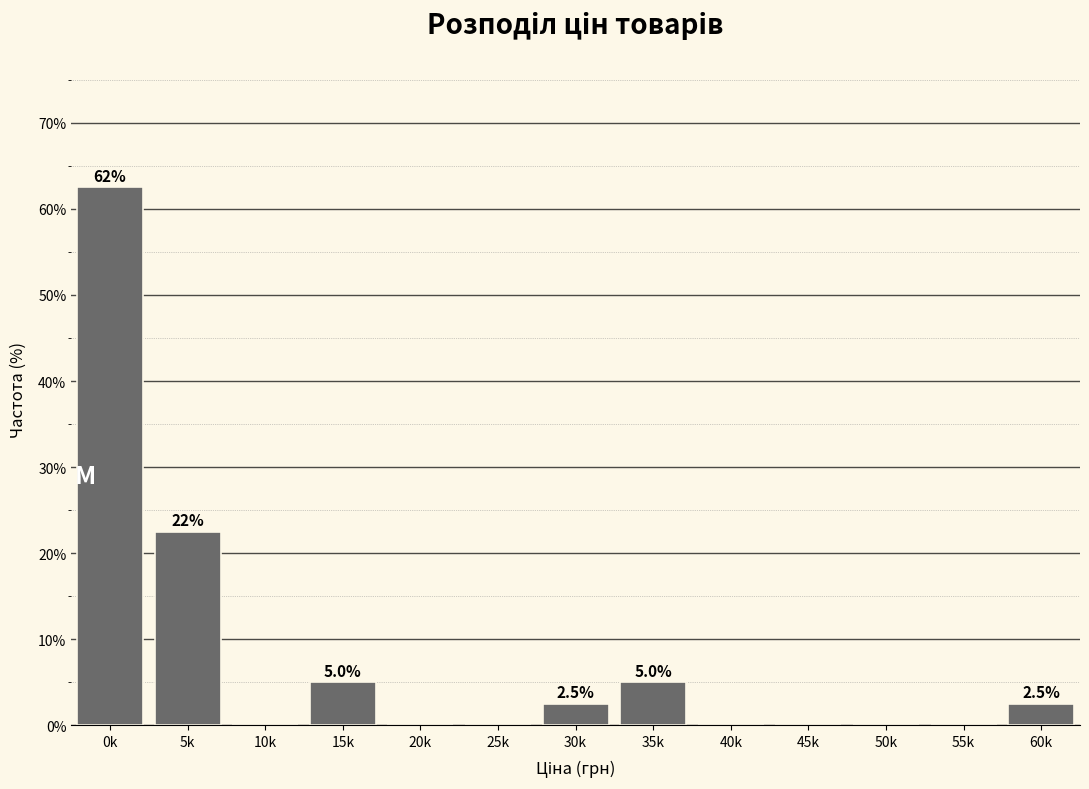

Reading right to left, transcribe all the data shown in this chart.

60k=2.5	55k=0.0	50k=0.0	45k=0.0	40k=0.0	35k=5.0	30k=2.5	25k=0.0	20k=0.0	15k=5.0	10k=0.0	5k=22.5	0k=62.5